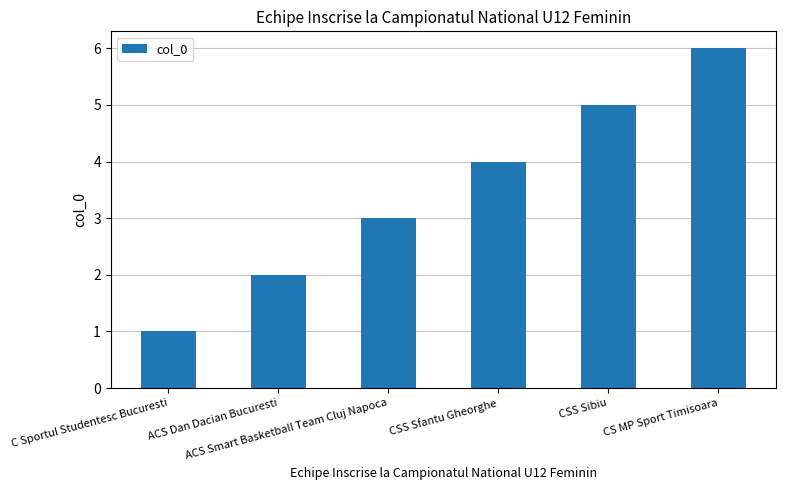

True or false: the data shows 3 at ACS Dan Dacian Bucuresti.

False